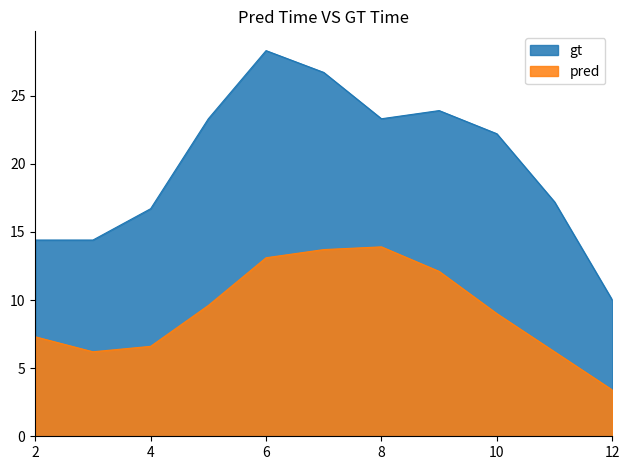

True or false: Tx has more than 2 points higher than both neighbors.

False